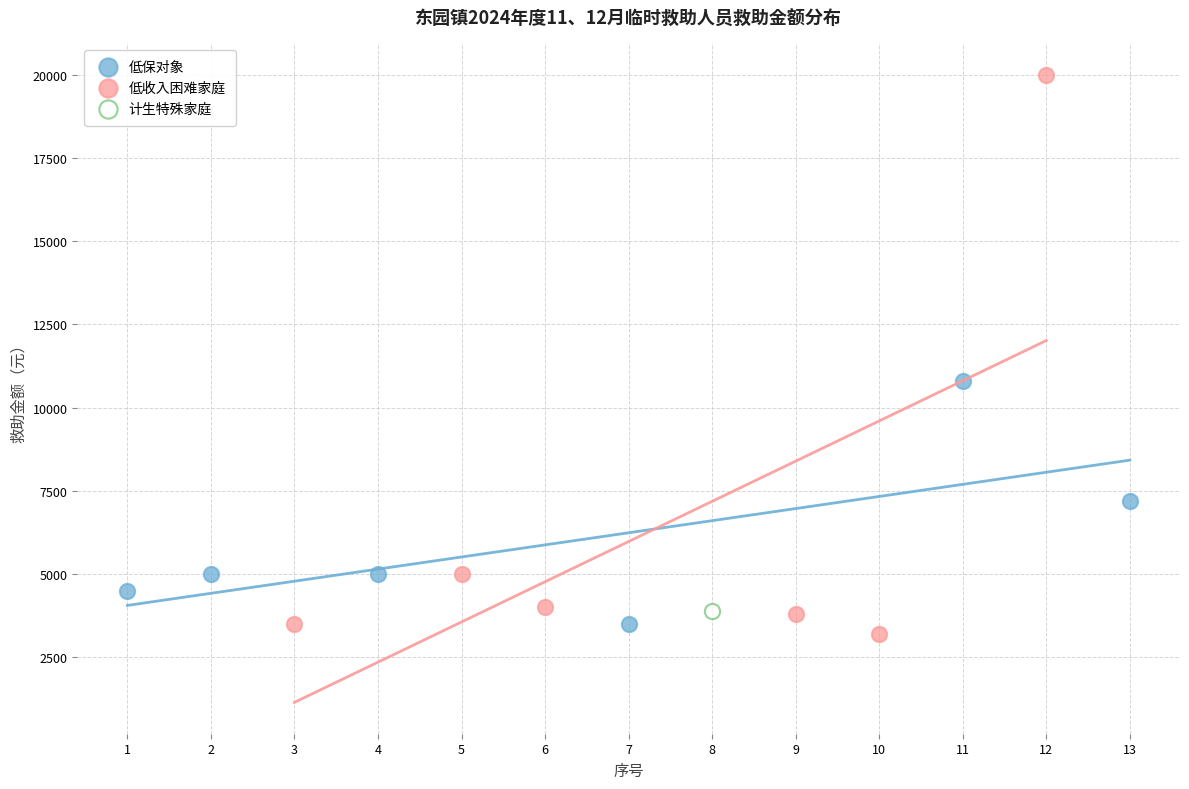

What are all the series names shown in the legend?

低保对象, 低收入困难家庭, 计生特殊家庭